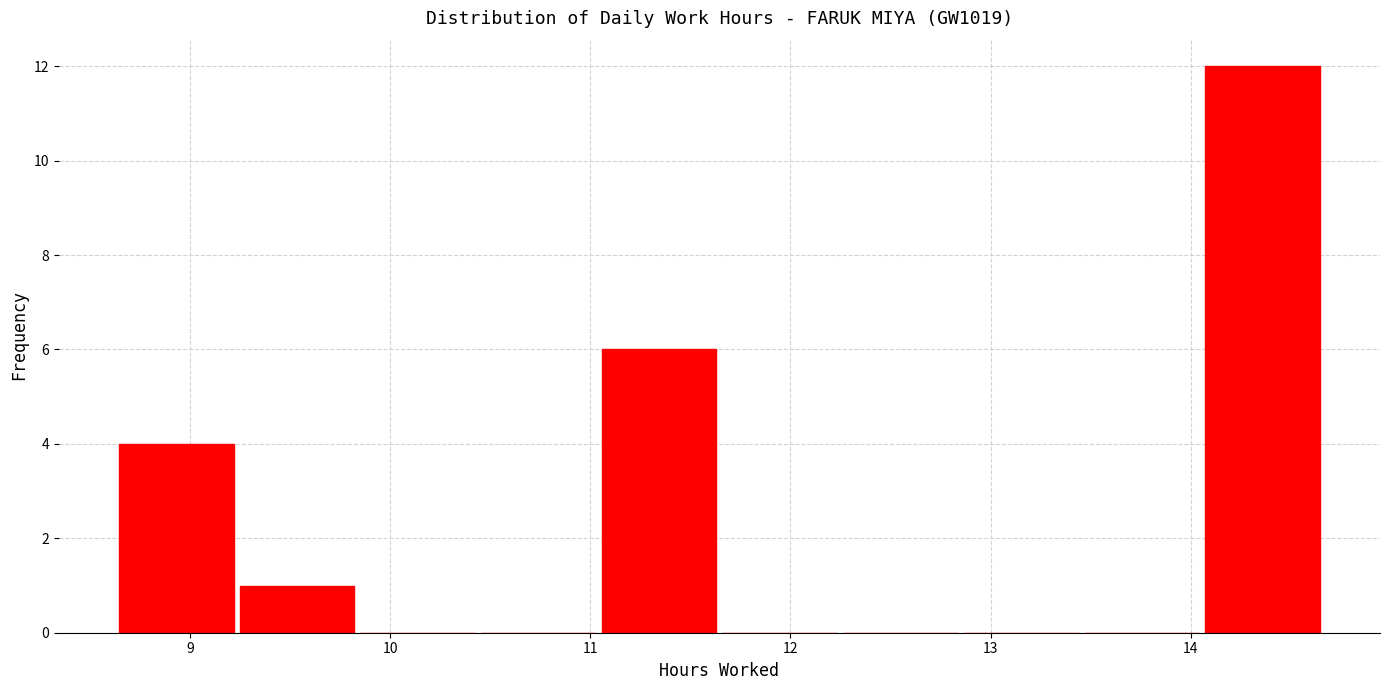

Which range on the x-axis has the tallest bar?

14.1 to 14.7